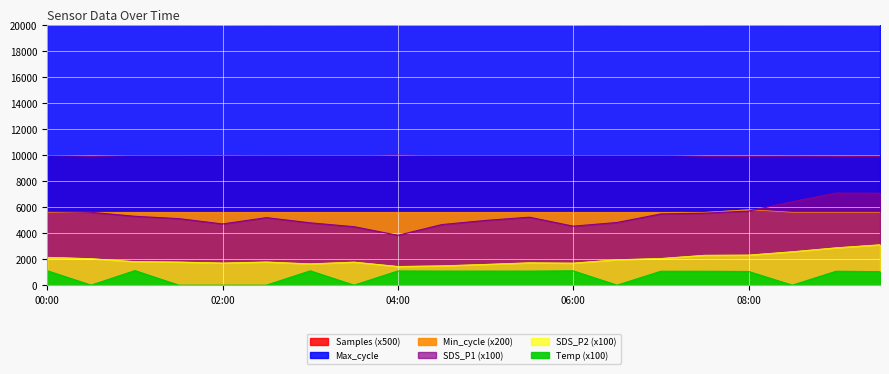

What is the value of the SDS_P2 point at the 16th from the left?

2305.0